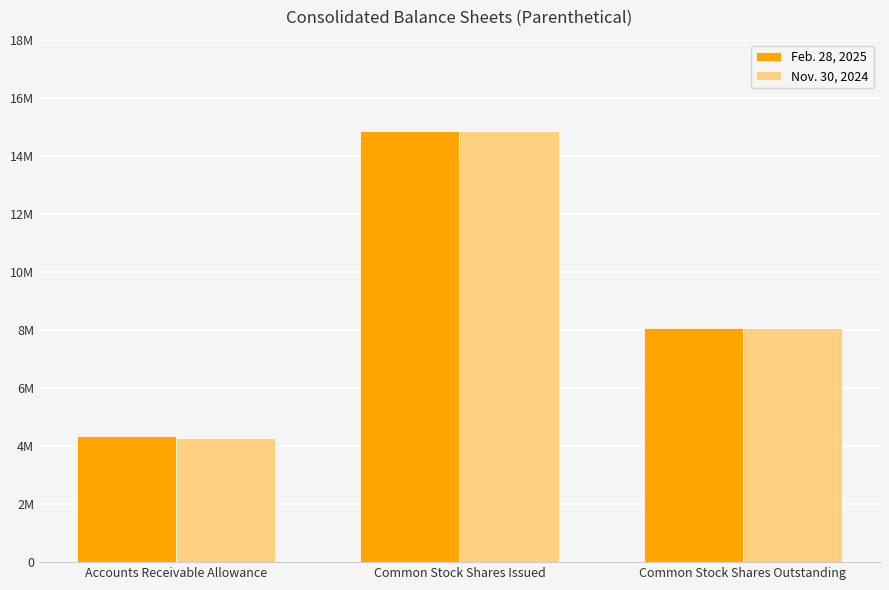

The Nov. 30, 2024 series shows 23923914 at Common Stock Shares Issued. True or false?

False